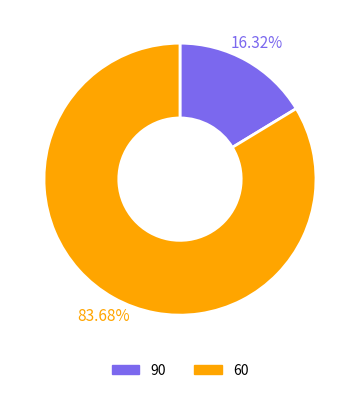

To the nearest percent, what percentage of the pie is 90?

16%